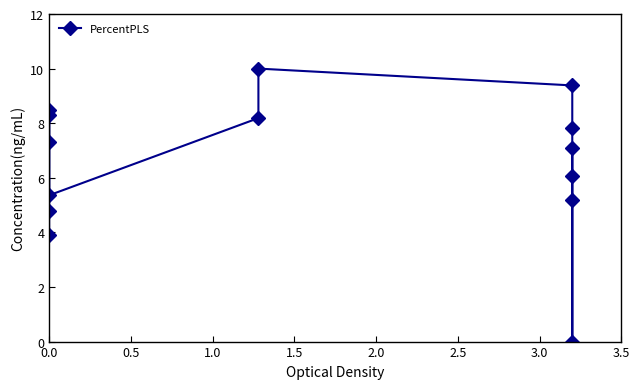

How many data points are above 7?

8